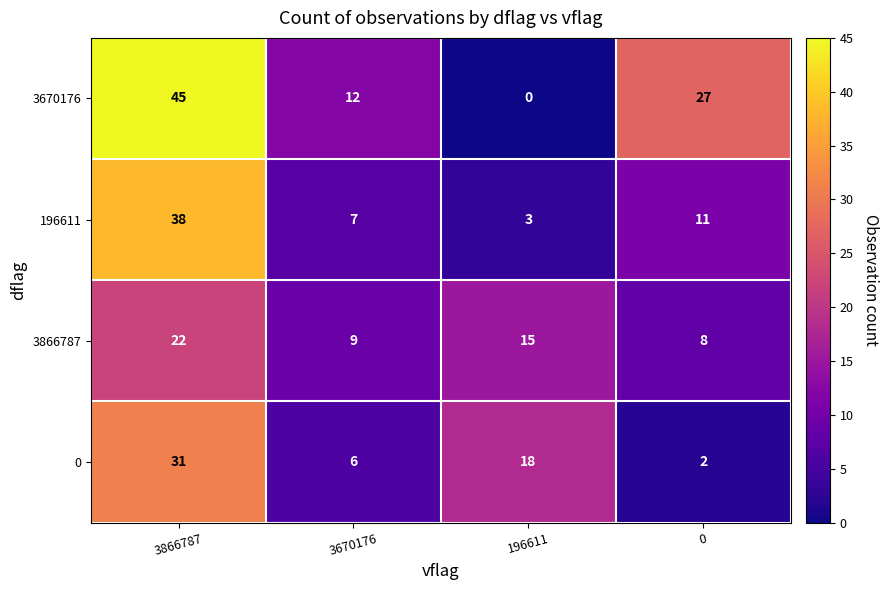

At which category is the sum across all series the highest?

3866787